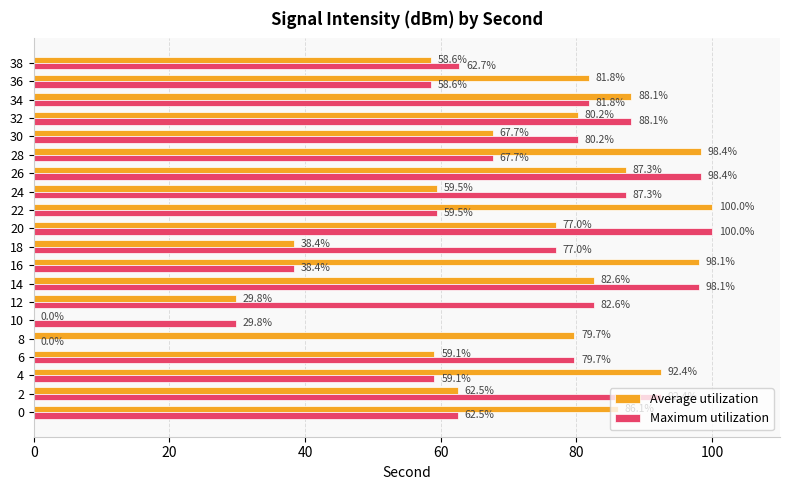

Which series changed the most between 16 and 26?

Maximum utilization